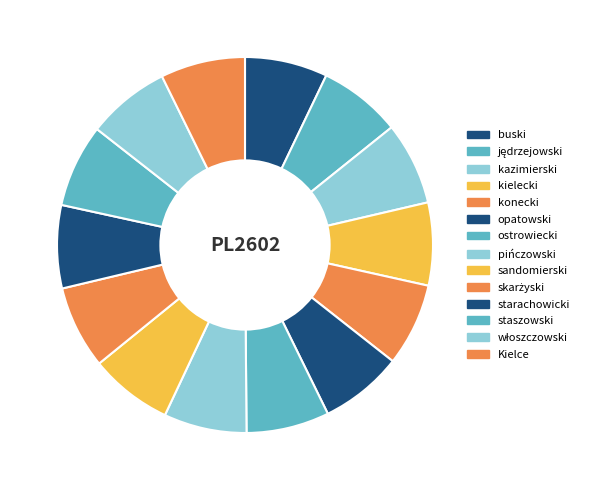

Is starachowicki the majority of the pie?

No